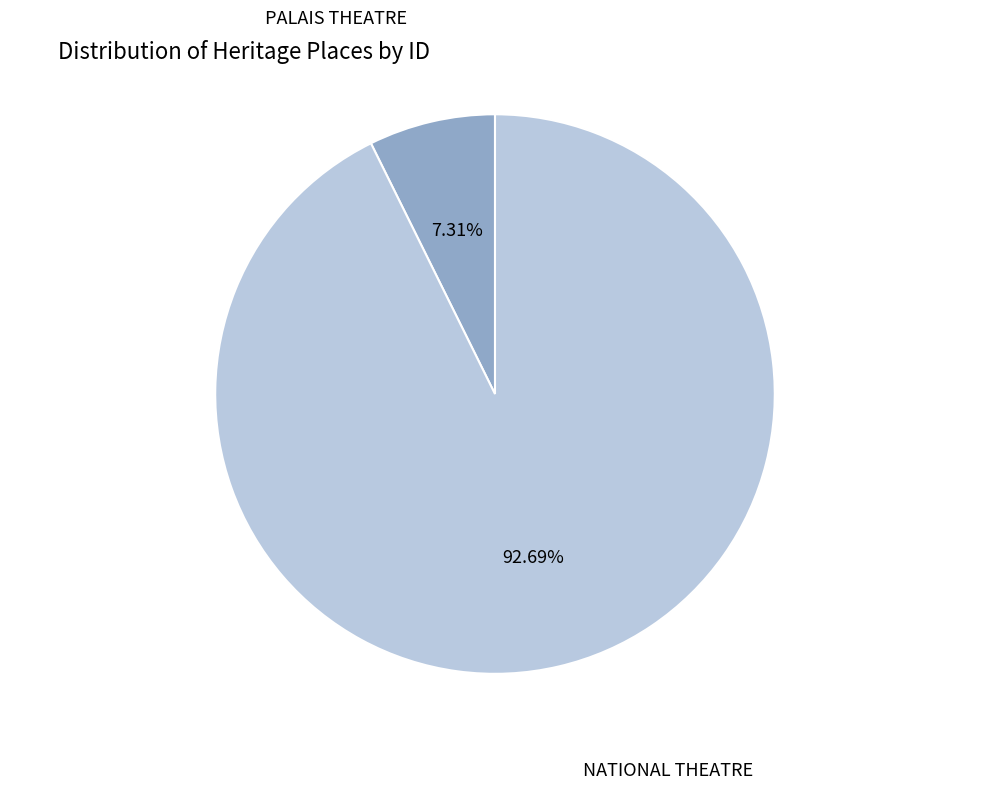

The PALAIS THEATRE slice represents 15% of the pie. True or false?

False